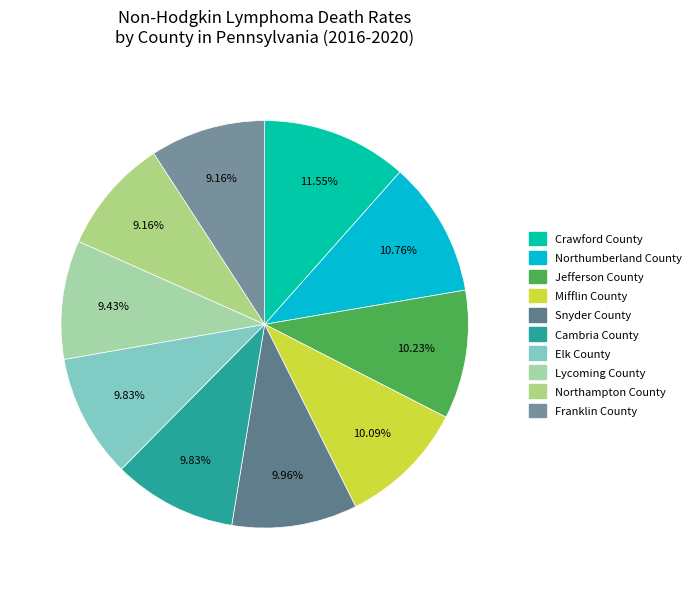

Is it true that Jefferson County is 10% of the pie?

True